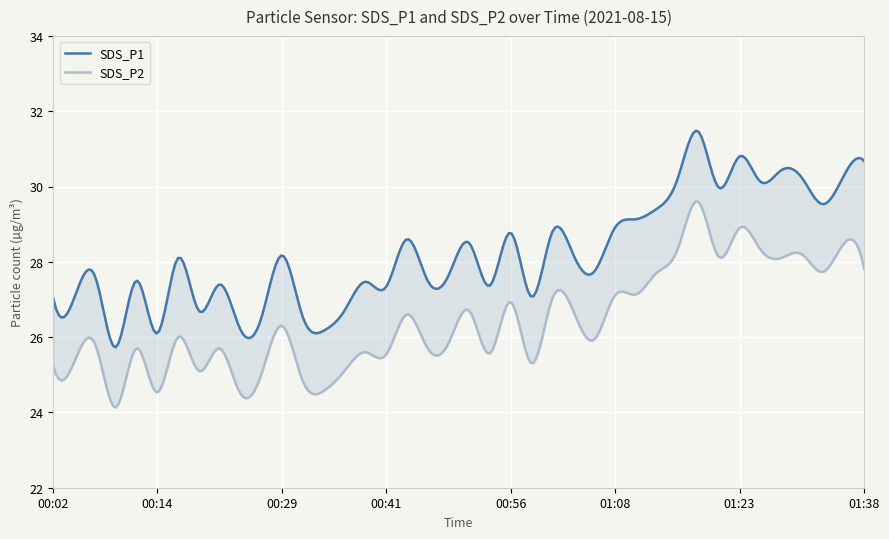

Where is the first local minimum for SDS_P2?

00:09